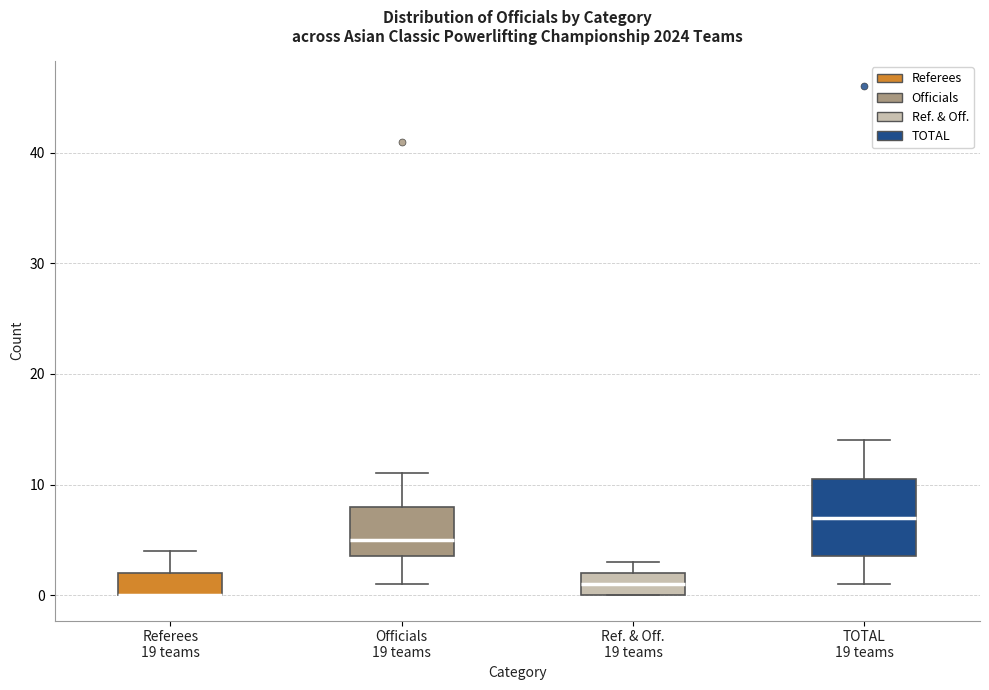

Where is the upper edge of the box for Ref. & Off. 19 teams on the y-axis? The values are not printed on the chart, so give them approximately, as read against the axis.

2